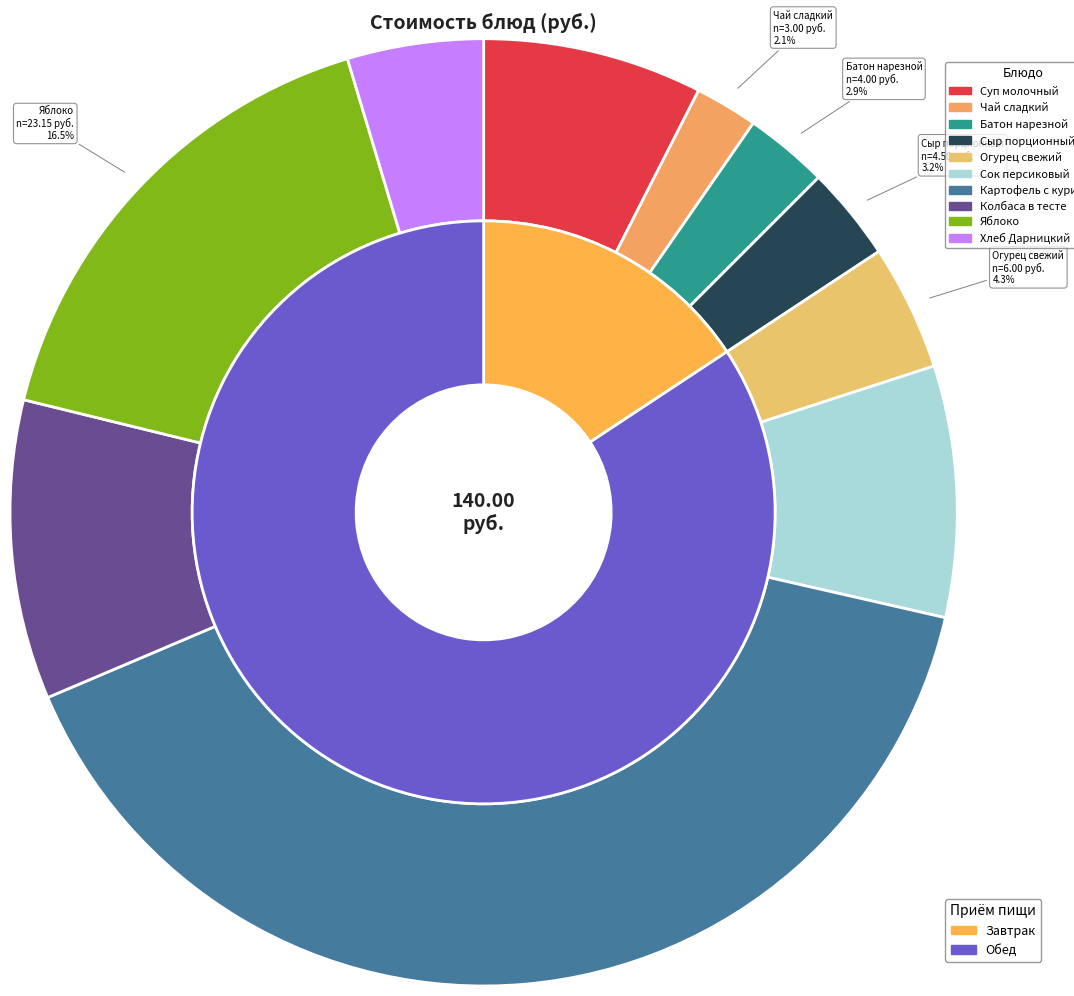

To the nearest percent, what is the difference between the largest and smallest slice percentages?

38%